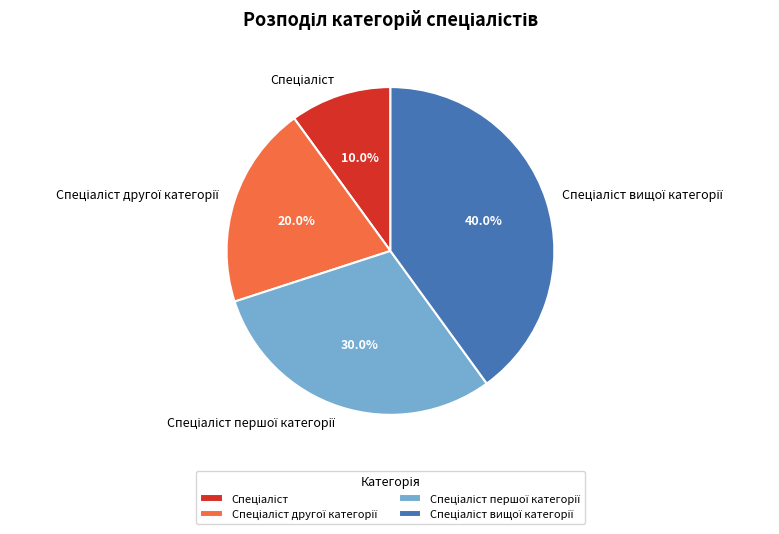

How many segments does this pie chart have?

4